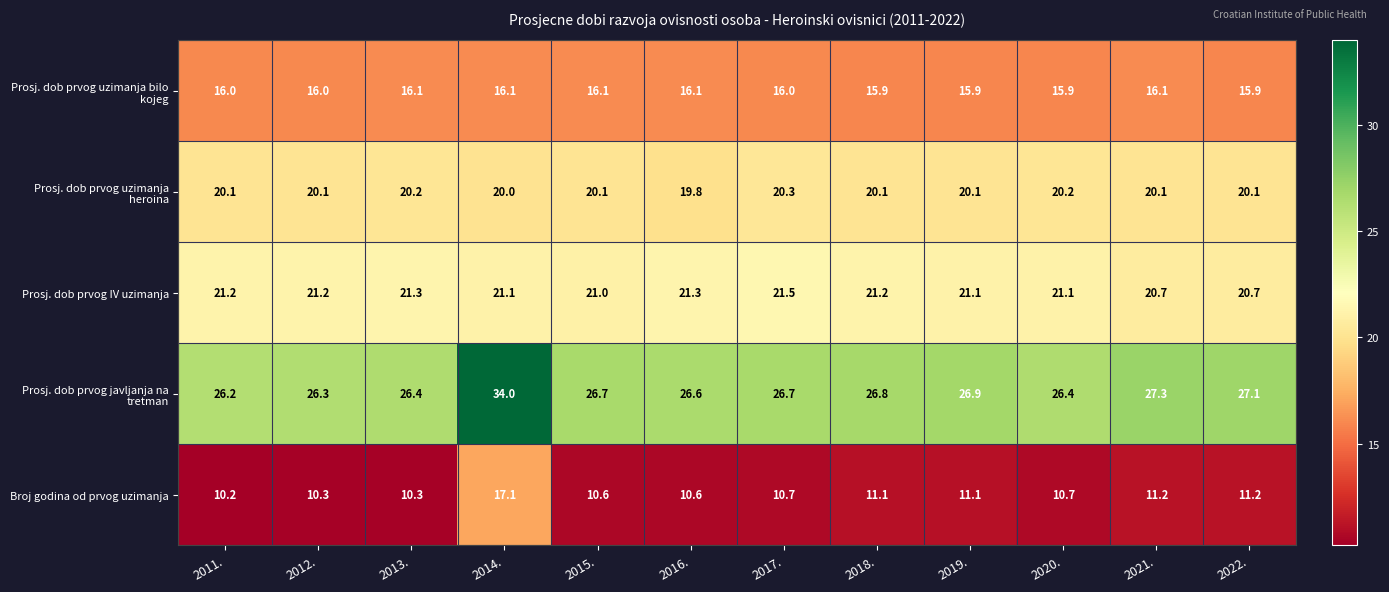

At 2013., list the series in order from smallest to largest.

Broj godina od prvog uzimanja, Prosj. dob prvog uzimanja bilo kojeg, Prosj. dob prvog uzimanja heroina, Prosj. dob prvog IV uzimanja, Prosj. dob prvog javljanja na tretman